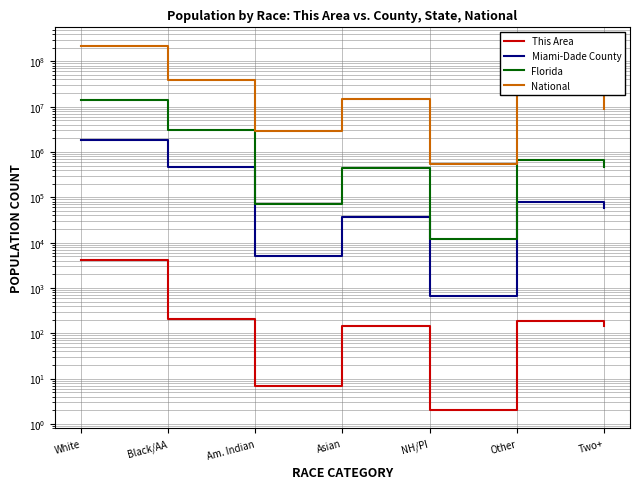

True or false: This Area has a value of 148 at Two+.

True